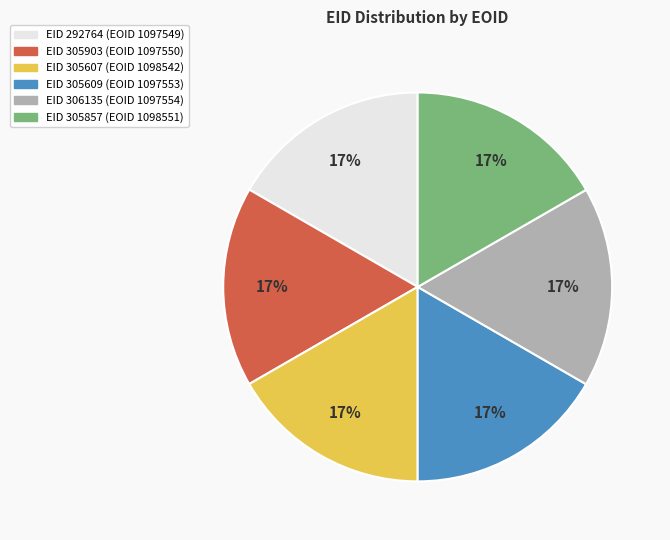

Is there a majority slice in this chart?

No